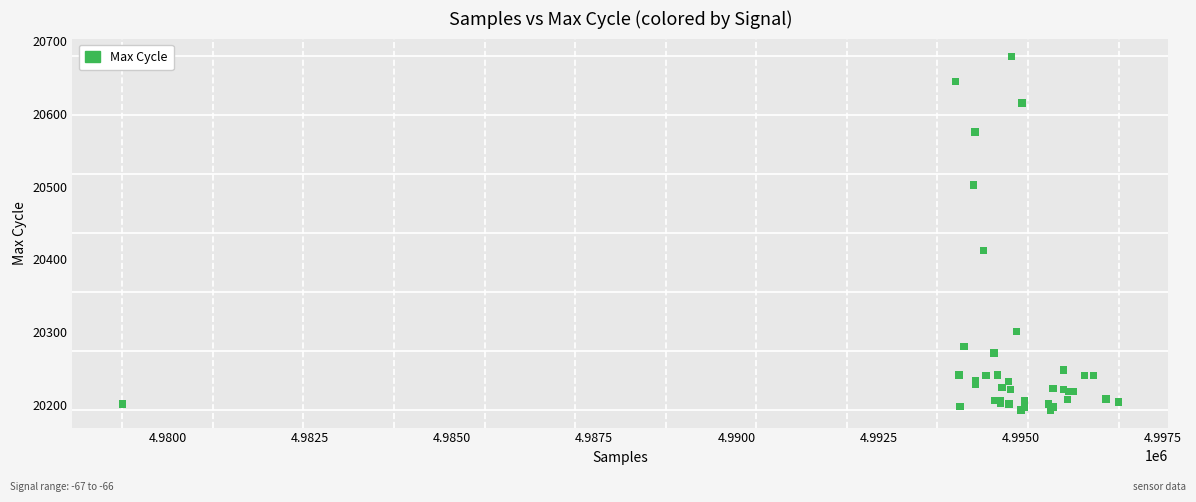

What Y value in the scatter plot is closest to 20436?

20412